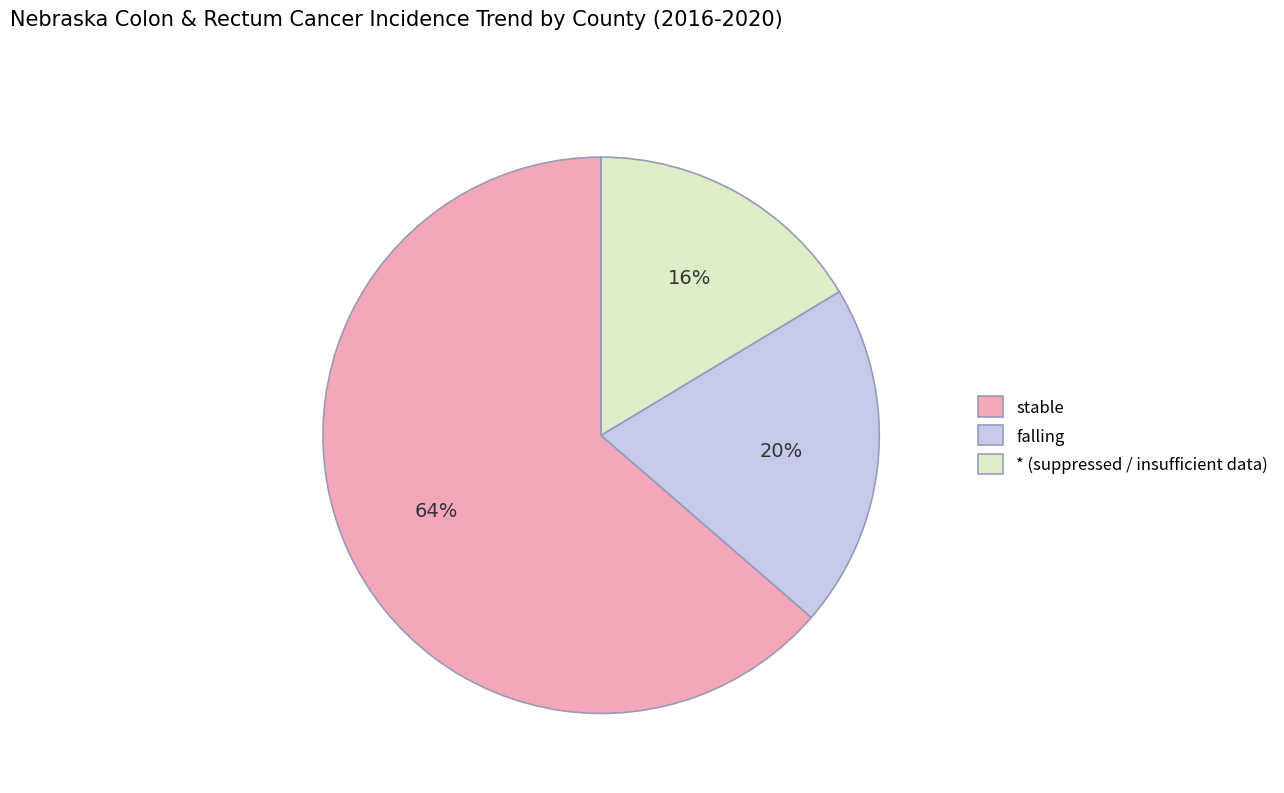

To the nearest percent, what percentage of the pie is stable?

64%